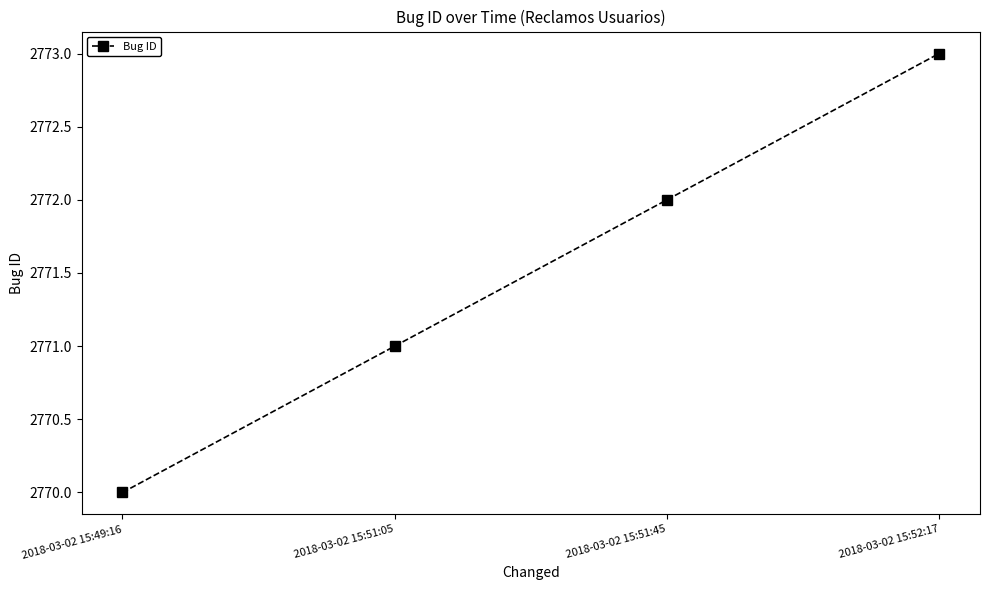

Where is the data nearest to the value 2771?

2018-03-02 15:51:05